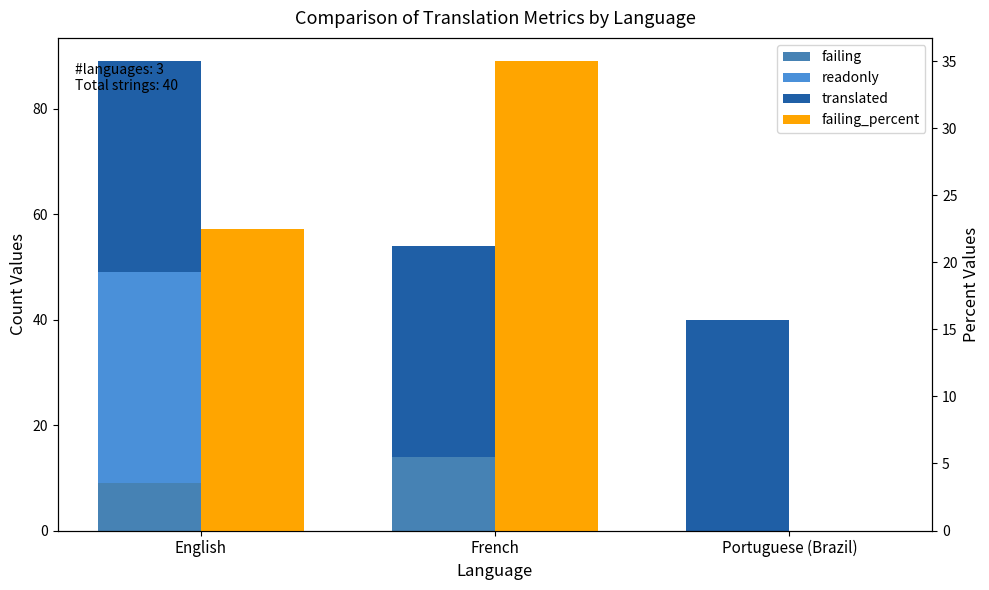

Rank the series at Portuguese (Brazil) from lowest to highest value.

failing, readonly, failing_percent, translated